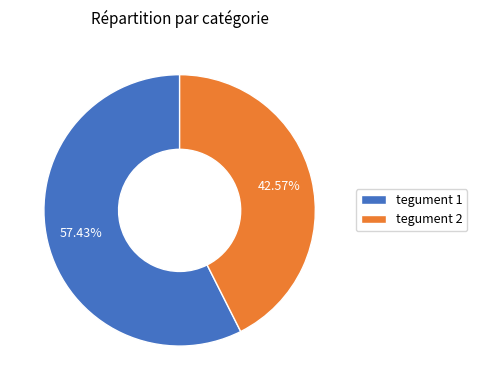

How many segments does this pie chart have?

2